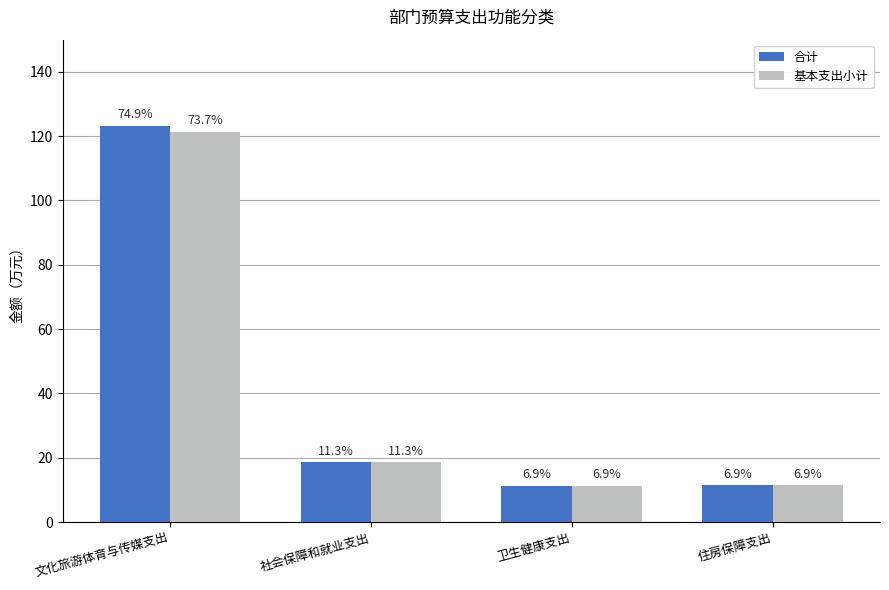

Reading left to right, what are all the values shown in this chart?

合计: 123.3	18.6	11.3	11.4
基本支出小计: 121.3	18.6	11.3	11.4